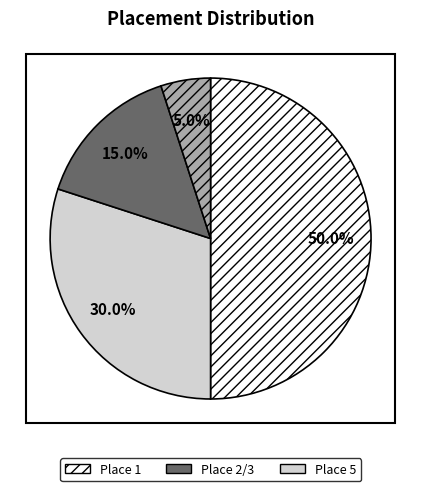

How many segments does this pie chart have?

4